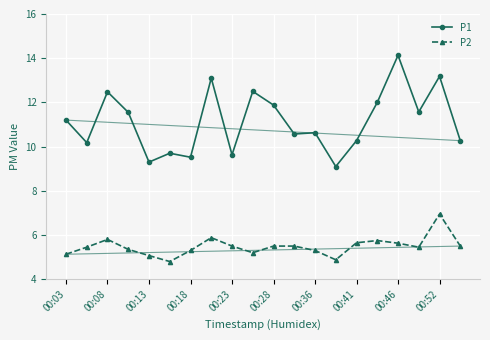

What is the difference between the second highest and second lowest values in the P1 series?

3.9